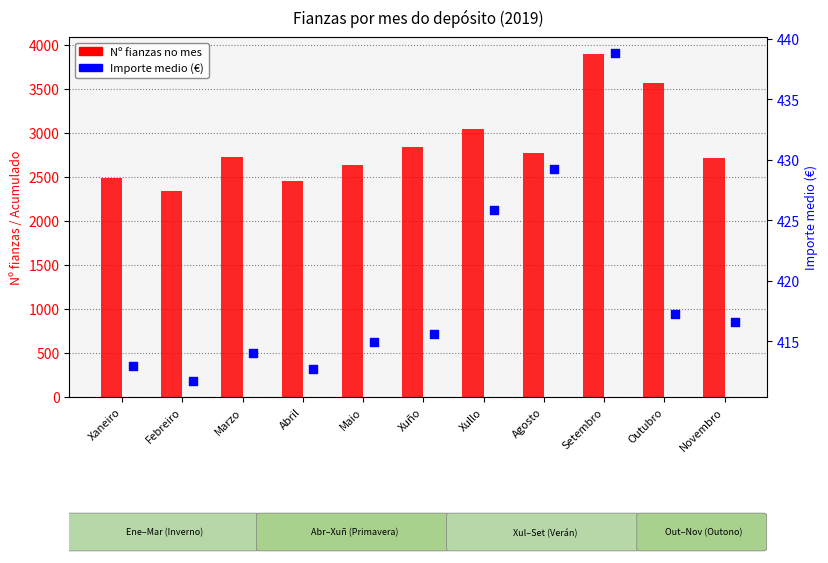

Which series reaches the maximum Y coordinate?

Nº fianzas no mes